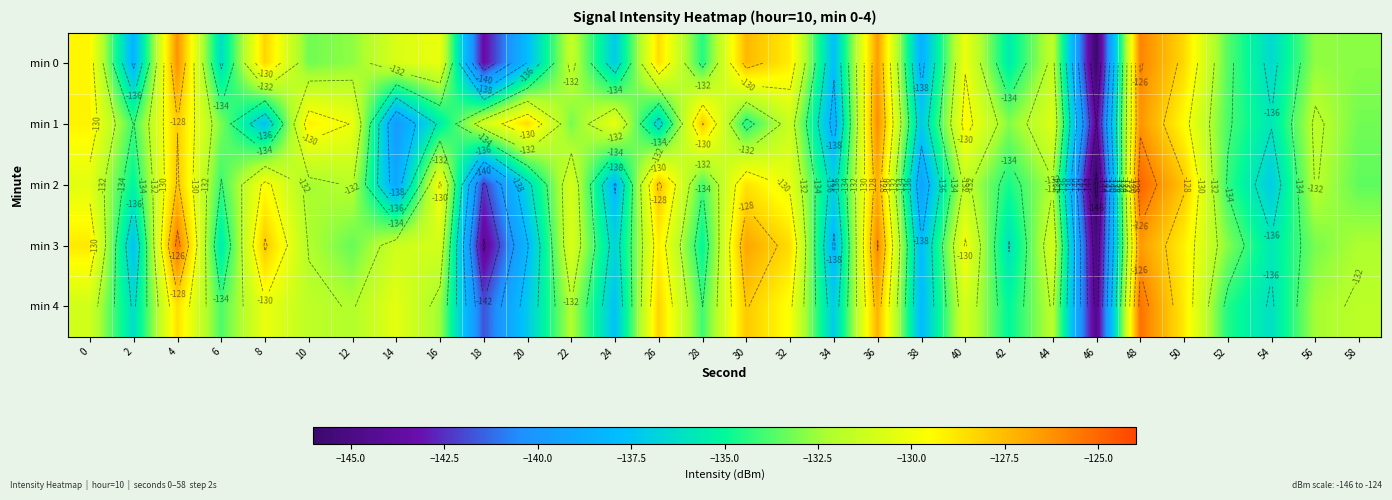

True or false: min 0 has a value of -133.6 at 52.

True